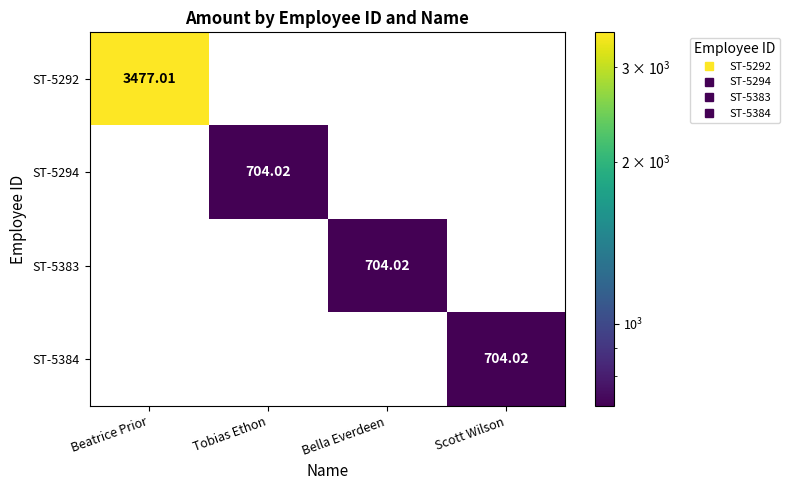

Which label corresponds to the largest value in the chart?

Beatrice Prior